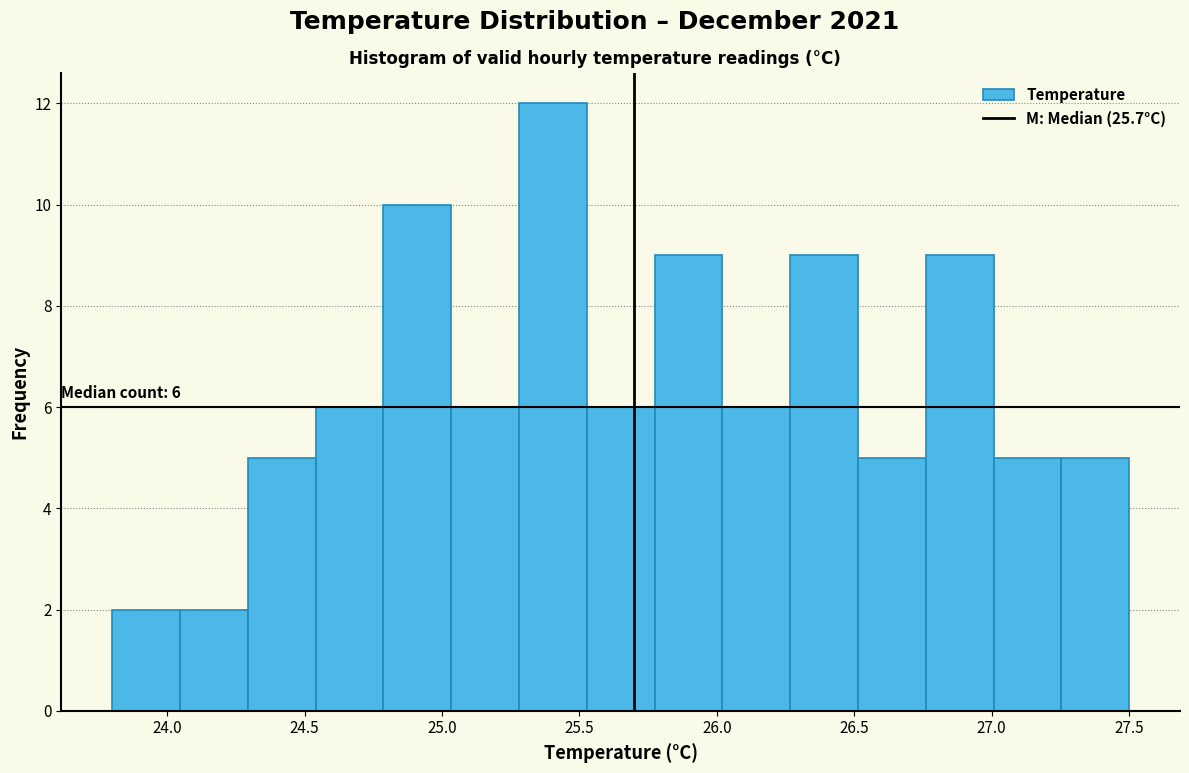

Which range on the x-axis has the tallest bar?

25.30 to 25.55